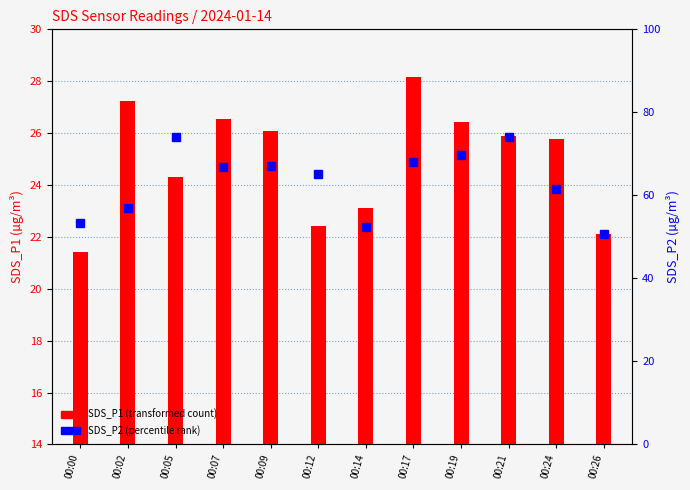

Does the chart contain stacked bars?

No